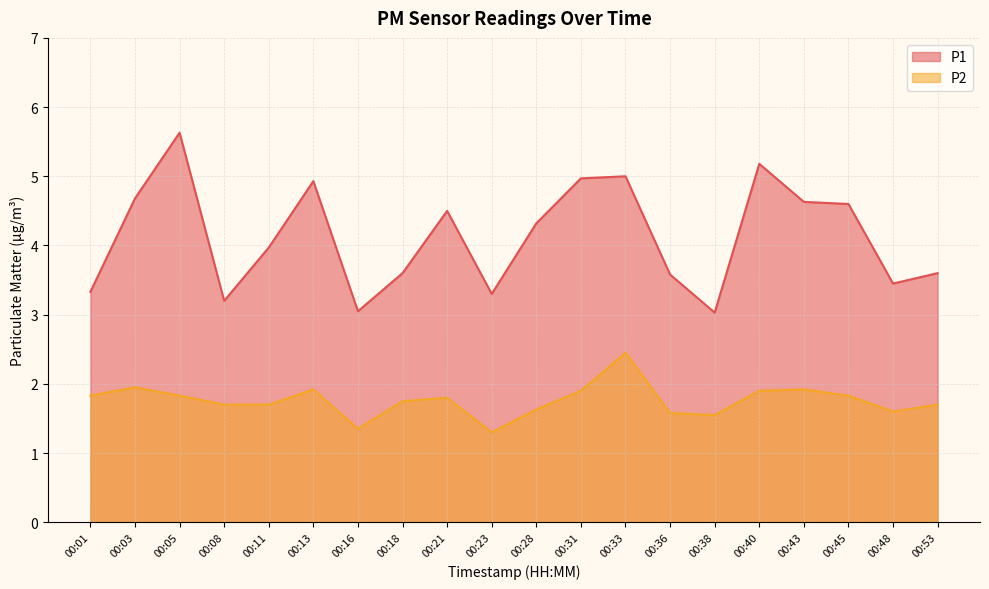

List the series in order of their peak value, lowest first.

P2, P1